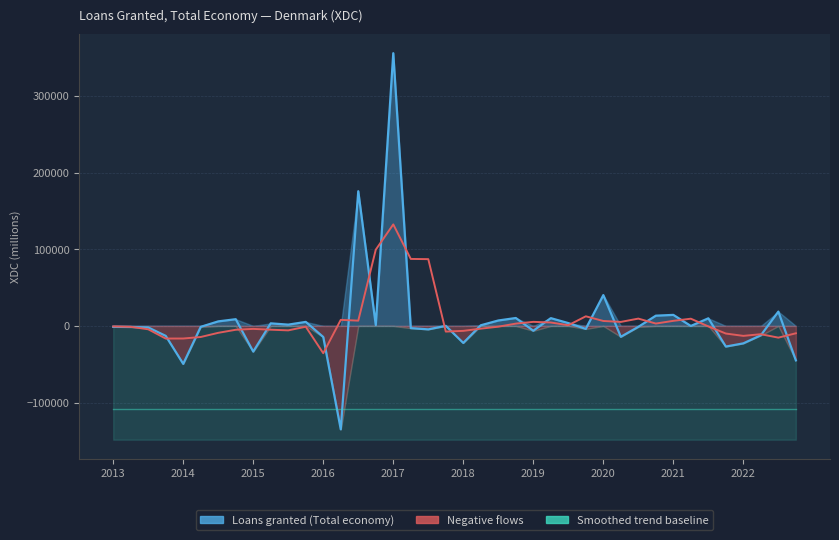

Is it true that the value at 2022-Q4 is -44943?

True